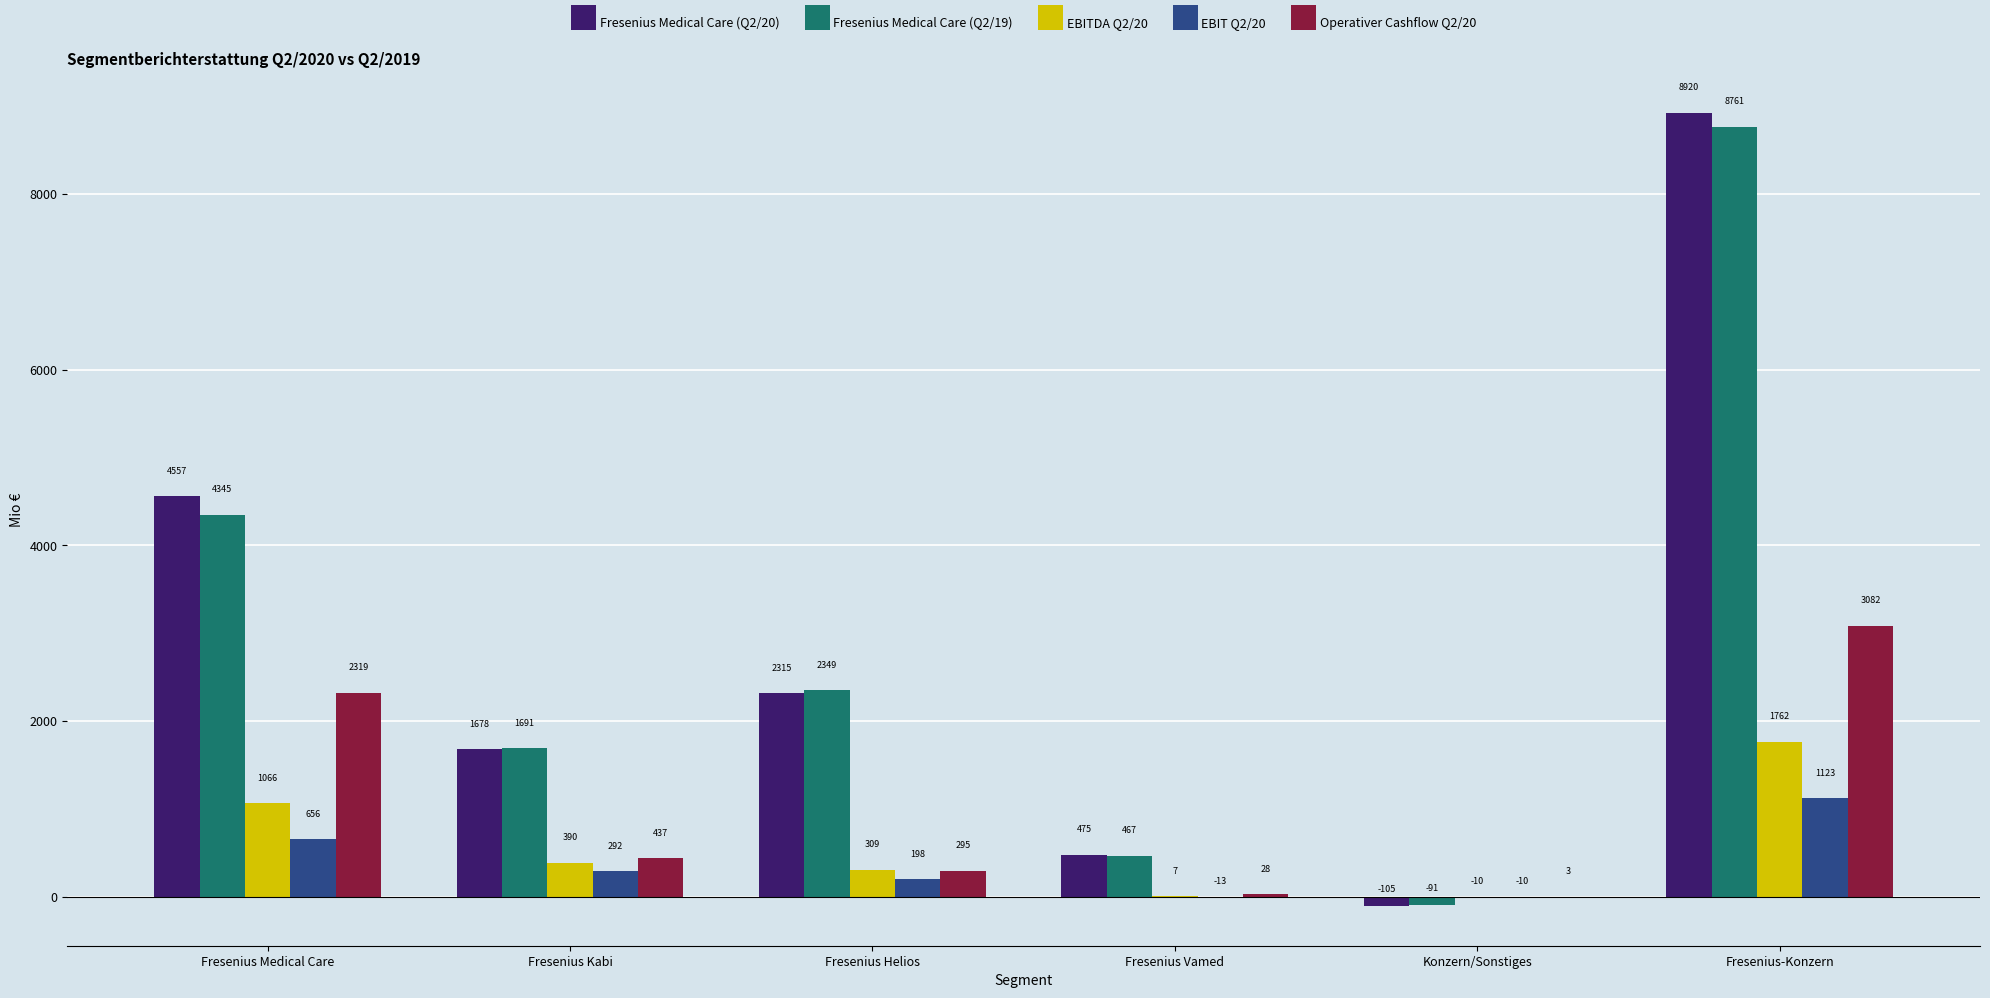

What is the sum of all EBITDA Q2/20 values?

3524